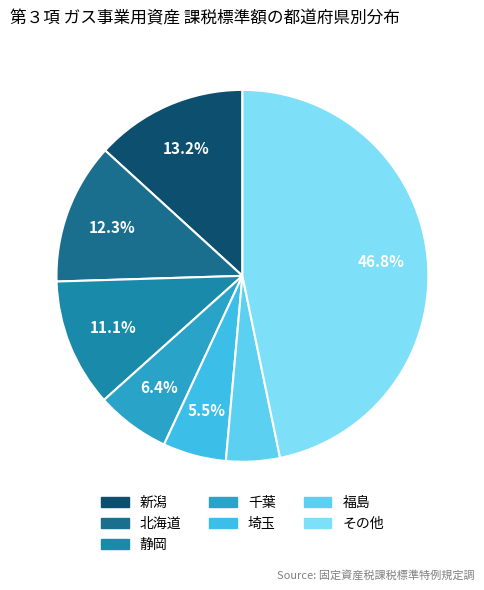

How many segments does this pie chart have?

7